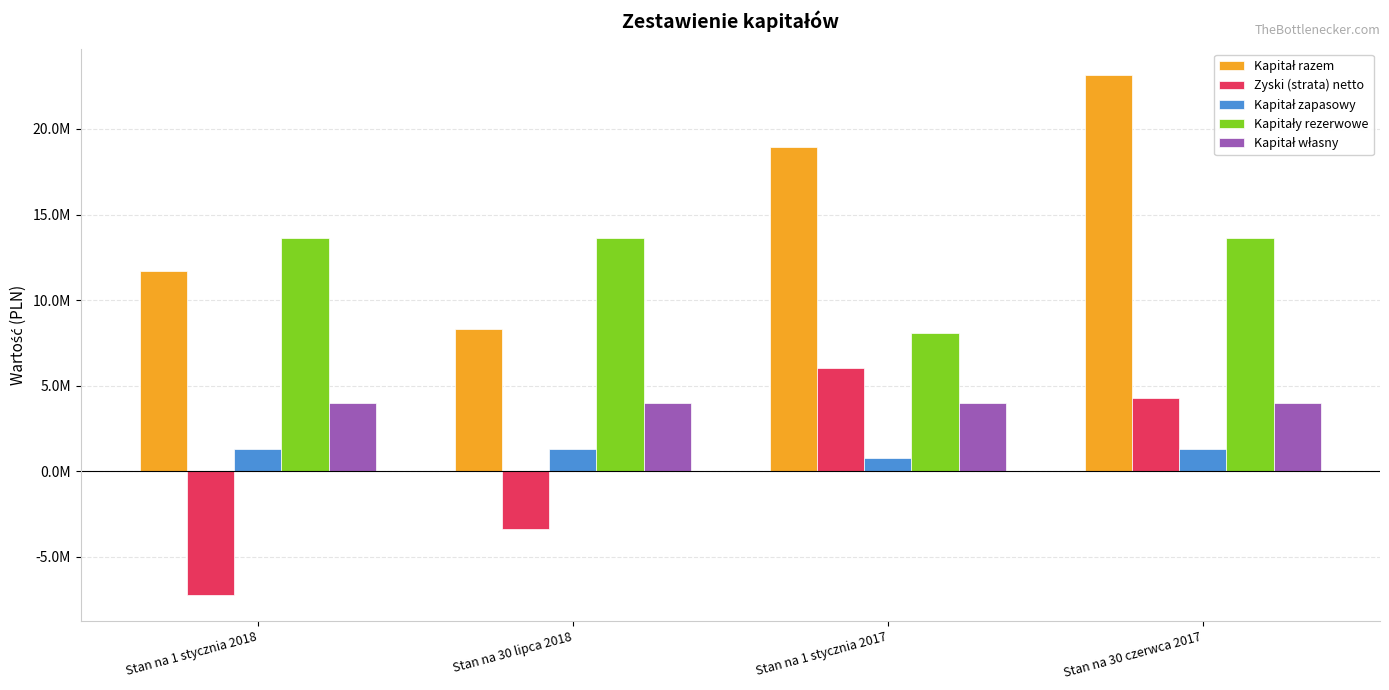

Does the chart contain any negative values?

Yes